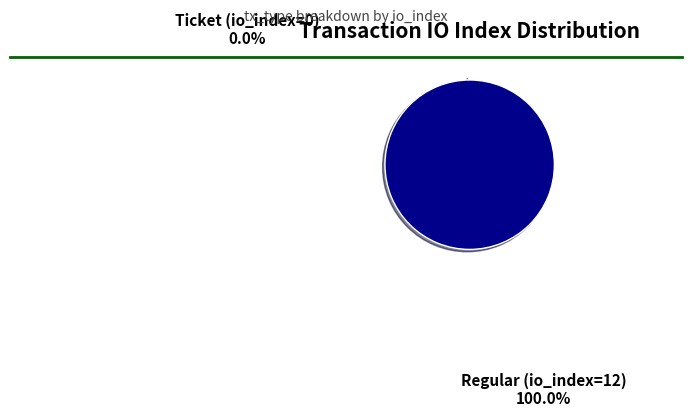

To the nearest percent, what is the average slice percentage?

50%